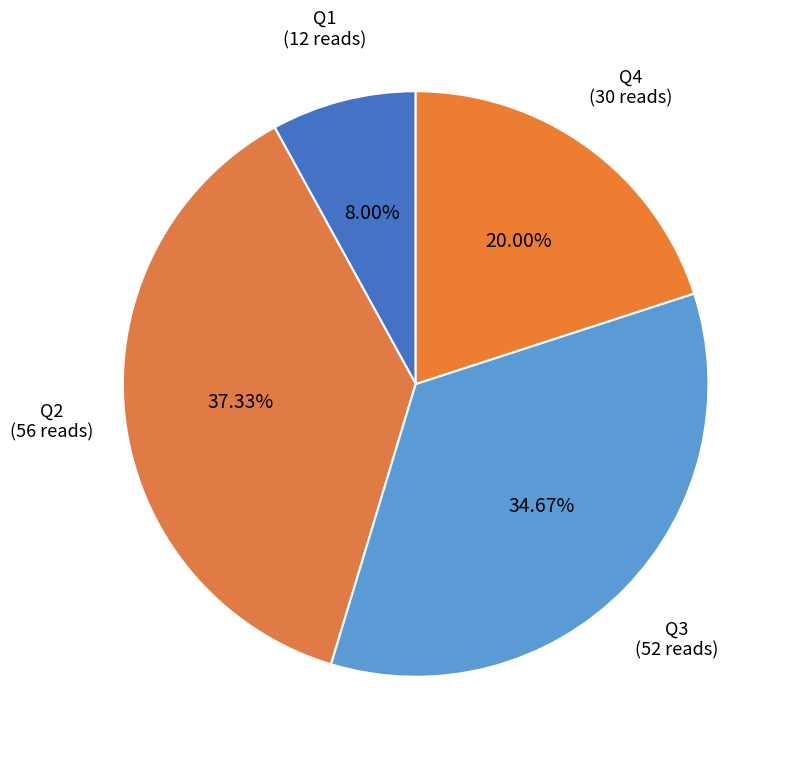

Does Q4 account for over 50% of the chart?

No